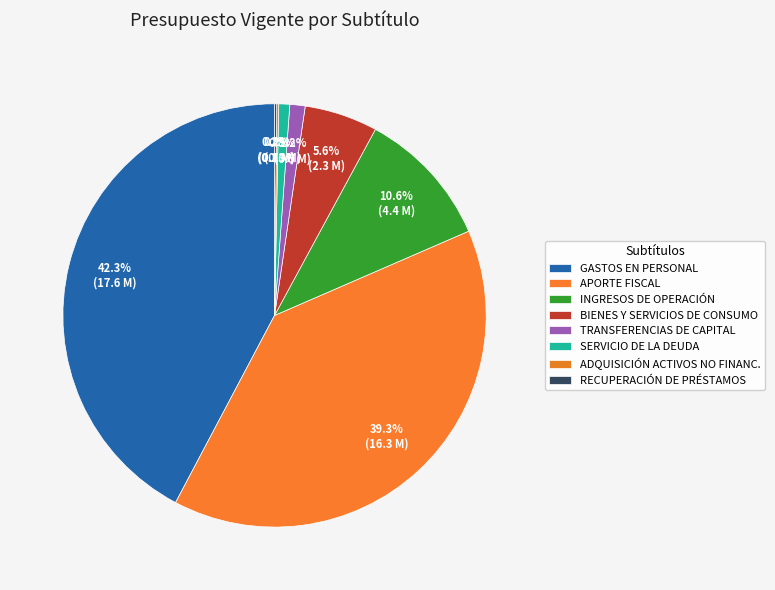

Rank the categories by value from highest to lowest.

GASTOS EN PERSONAL, APORTE FISCAL, INGRESOS DE OPERACIÓN, BIENES Y SERVICIOS DE CONSUMO, TRANSFERENCIAS DE CAPITAL, SERVICIO DE LA DEUDA, RECUPERACIÓN DE PRÉSTAMOS, ADQUISICIÓN DE ACTIVOS NO FINANCIEROS